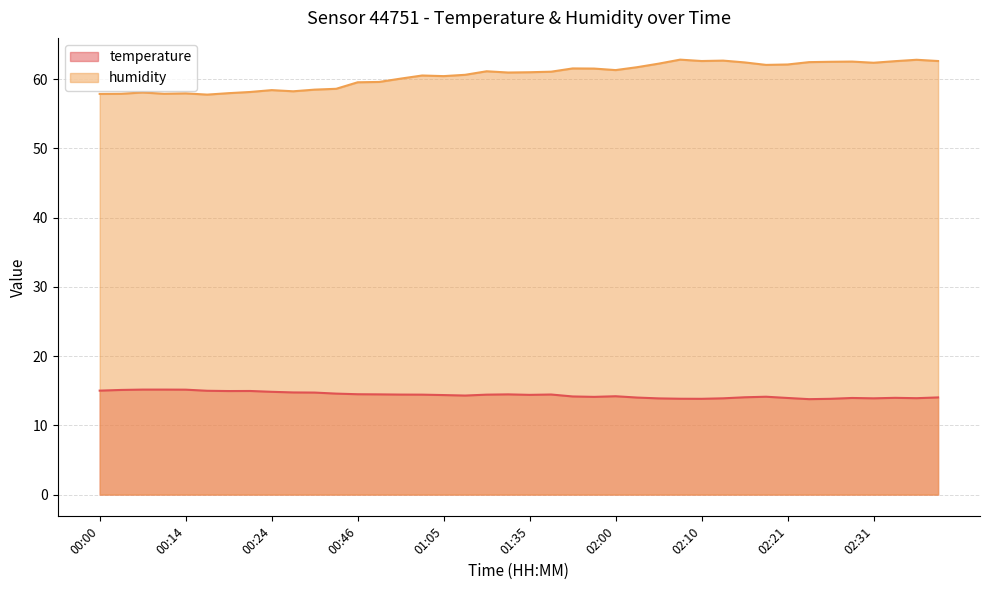

Rank the series by their maximum value, from highest to lowest.

humidity, temperature